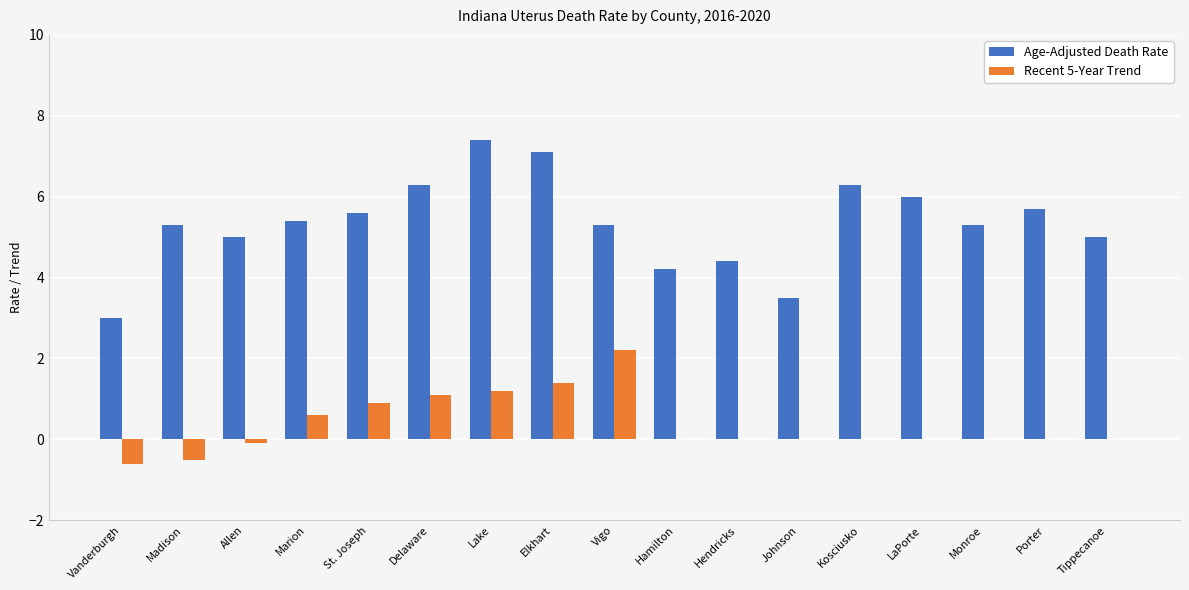

Which series changed the most between Elkhart and Vigo?

Age-Adjusted Death Rate